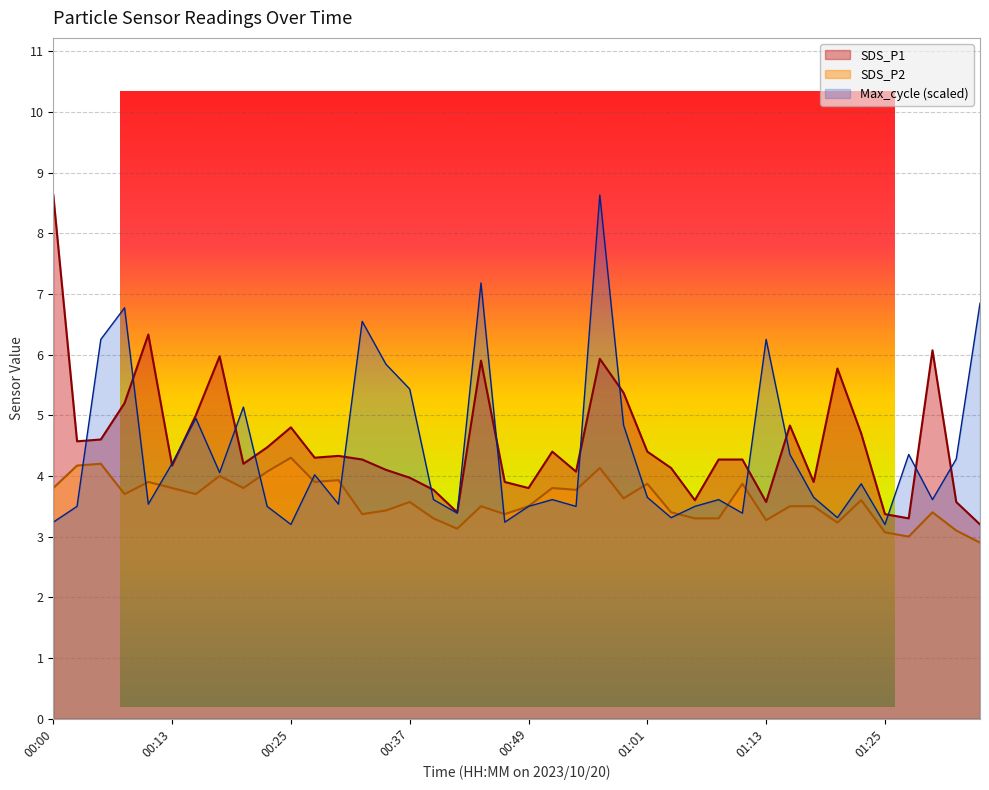

Which category has the highest value in the SDS_P1 series?

00:00